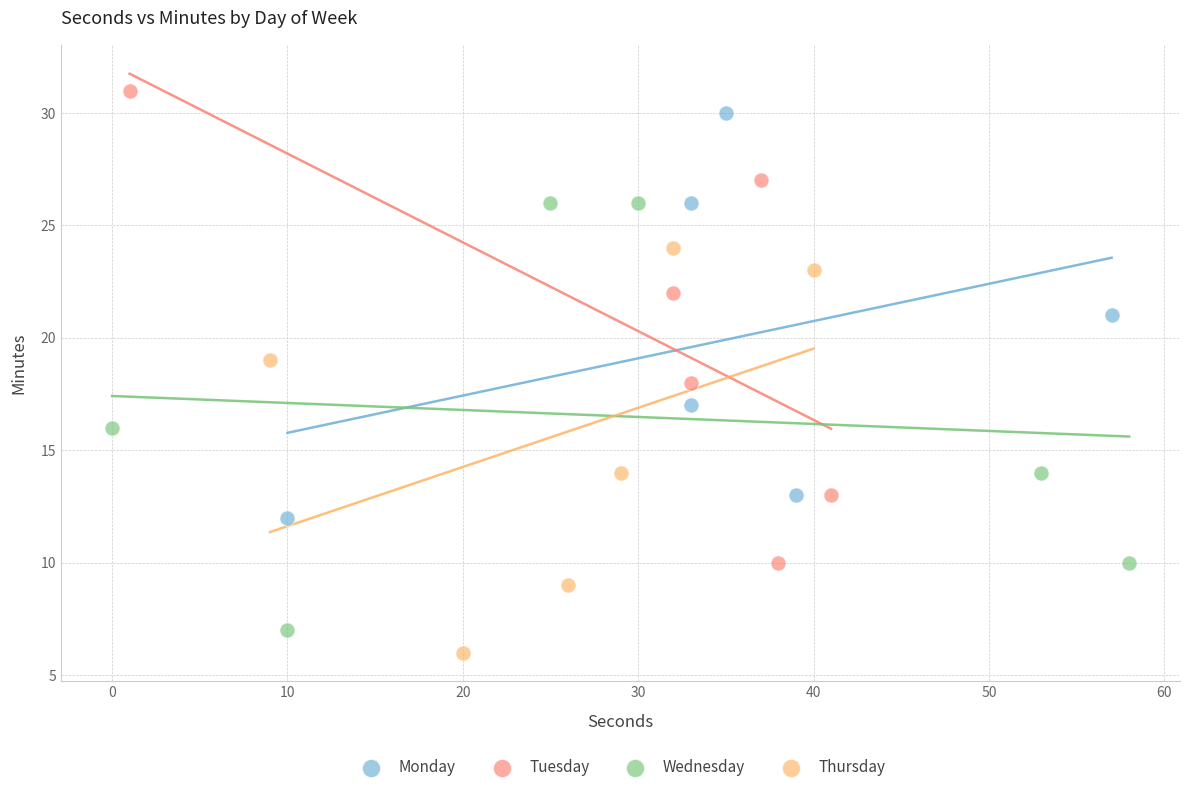

Which series has the largest Y range (max minus min)?

Tuesday